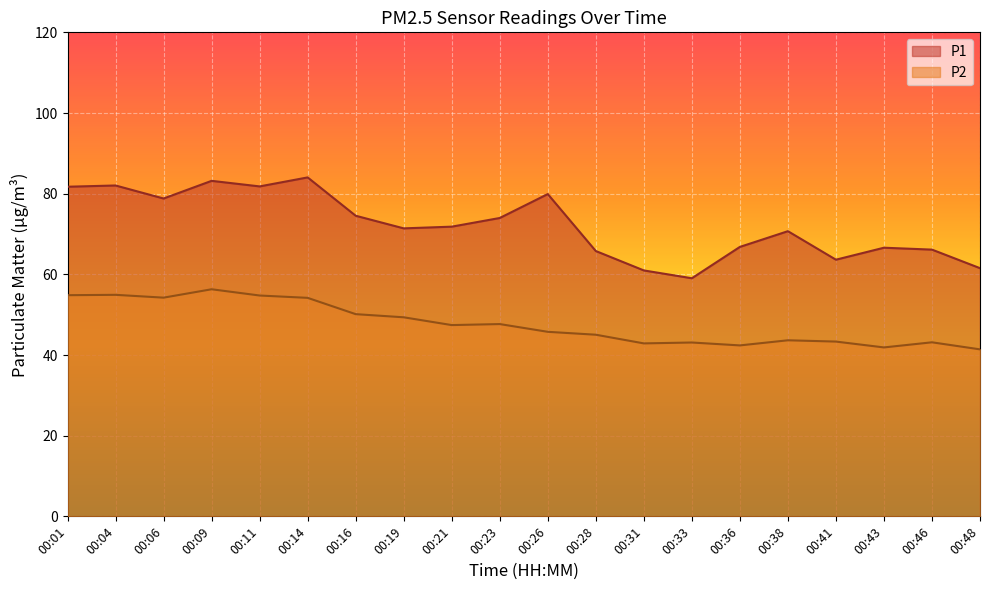

How many data points in P1 are above 71?

11